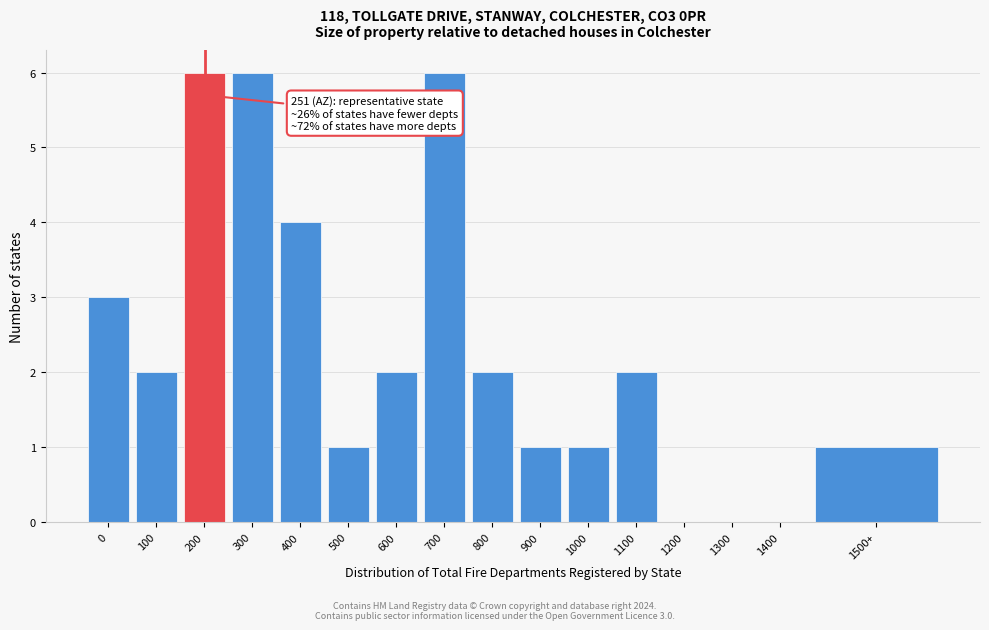

Reading left to right, transcribe all the data shown in this chart.

0=3	100=2	200=6	300=6	400=4	500=1	600=2	700=6	800=2	900=1	1000=1	1100=2	1200=0	1300=0	1400=0	1500+=1